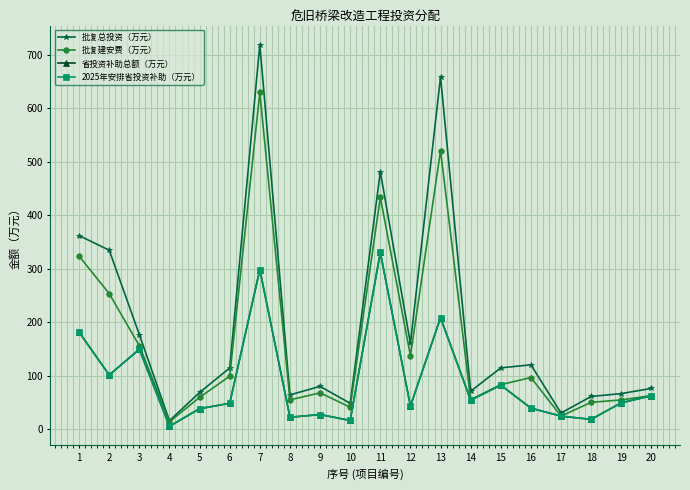

Does the chart have visible grid lines?

Yes